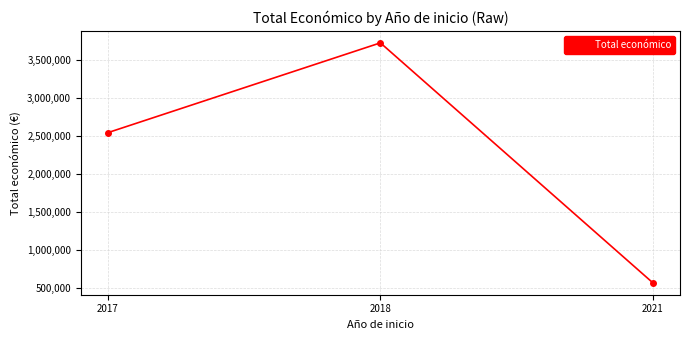

What is the change in value from 2017 to 2021?

-1978359